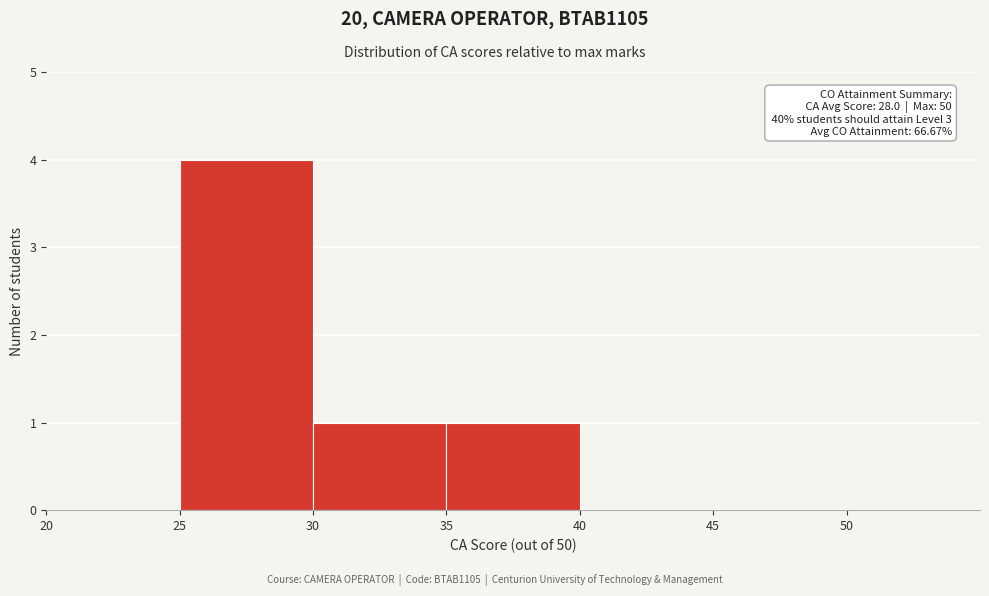

Which range on the x-axis has the tallest bar?

25 to 30